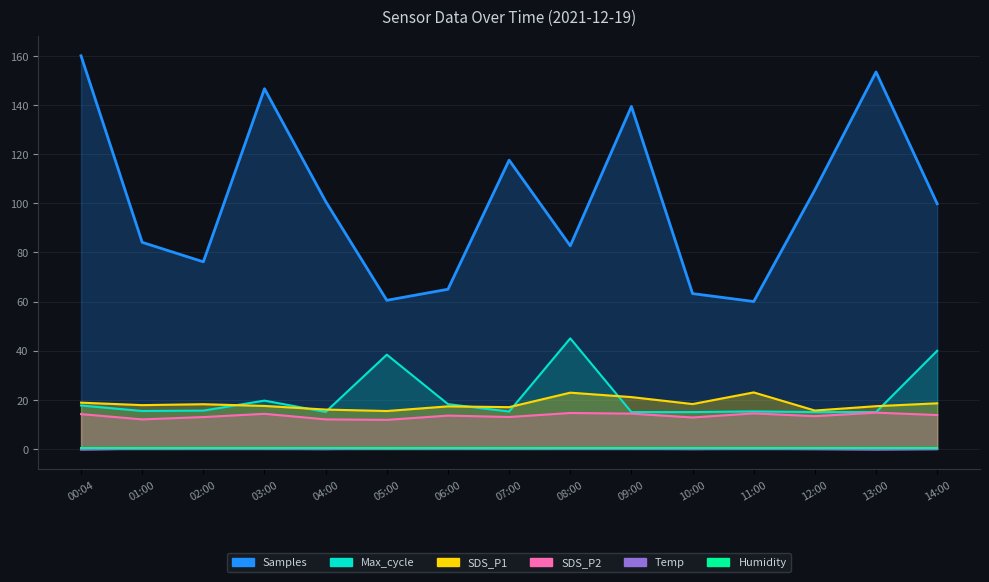

In Max_cycle, how many points are higher than both neighbors (excluding endpoints)?

4